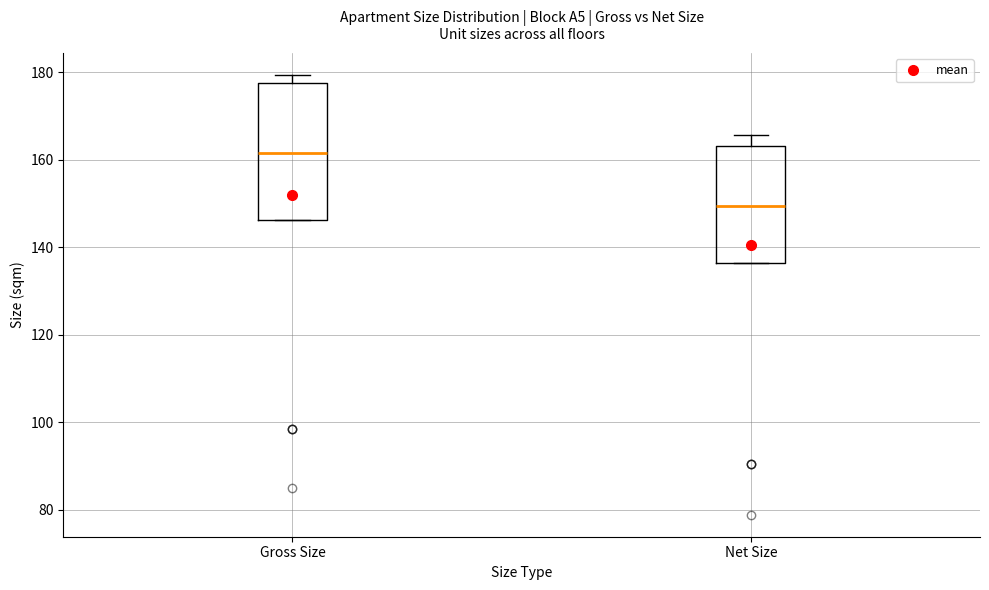

Where does the median line of the box for Gross Size sit on the y-axis? The values are not printed on the chart, so give them approximately, as read against the axis.

162